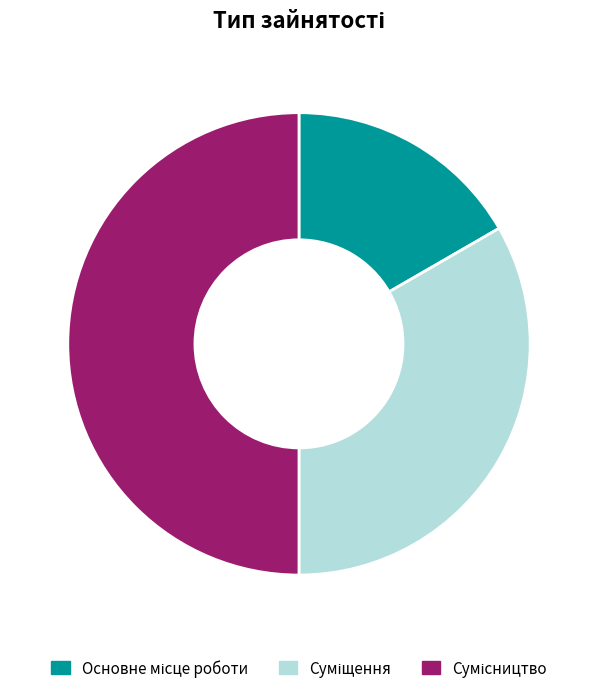

What percentage do Основне місце роботи and Суміщення together represent?

50.0%